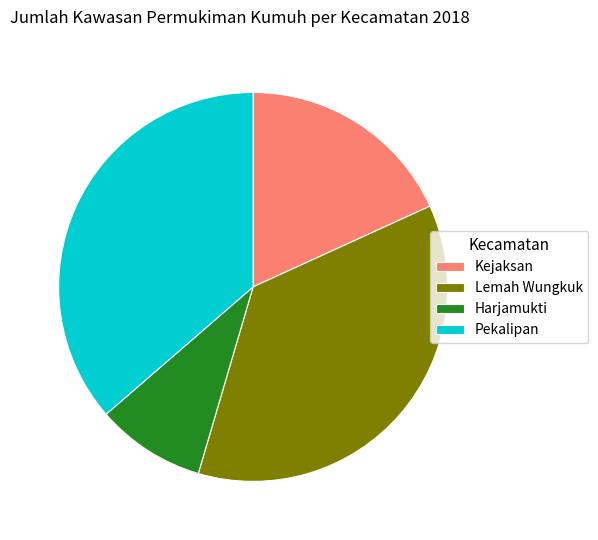

Which slice is the smallest?

Harjamukti